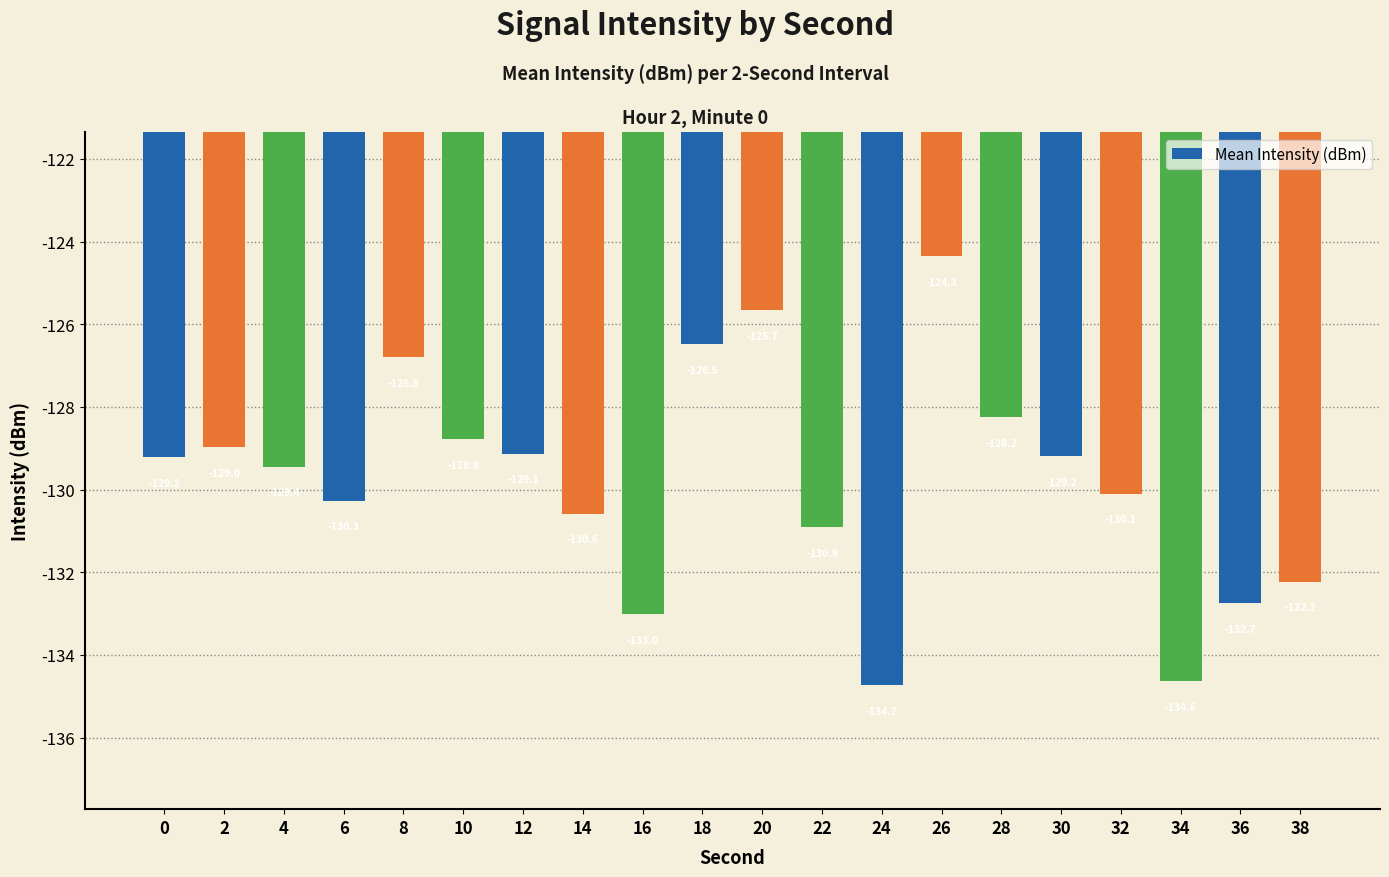

Which category has the lowest value across all series?

24